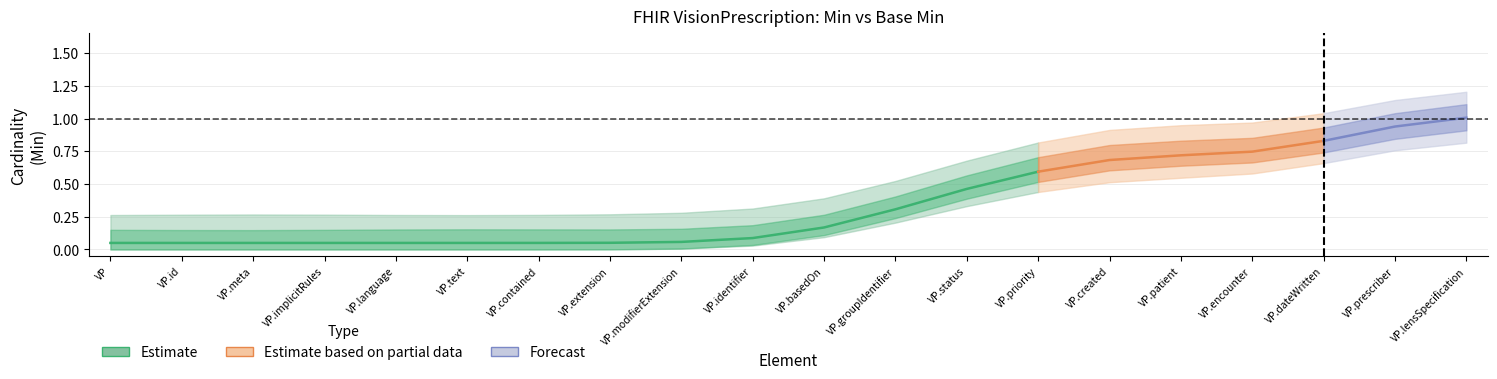

The value of Min at VisionPrescription.extension is 0. True or false?

True